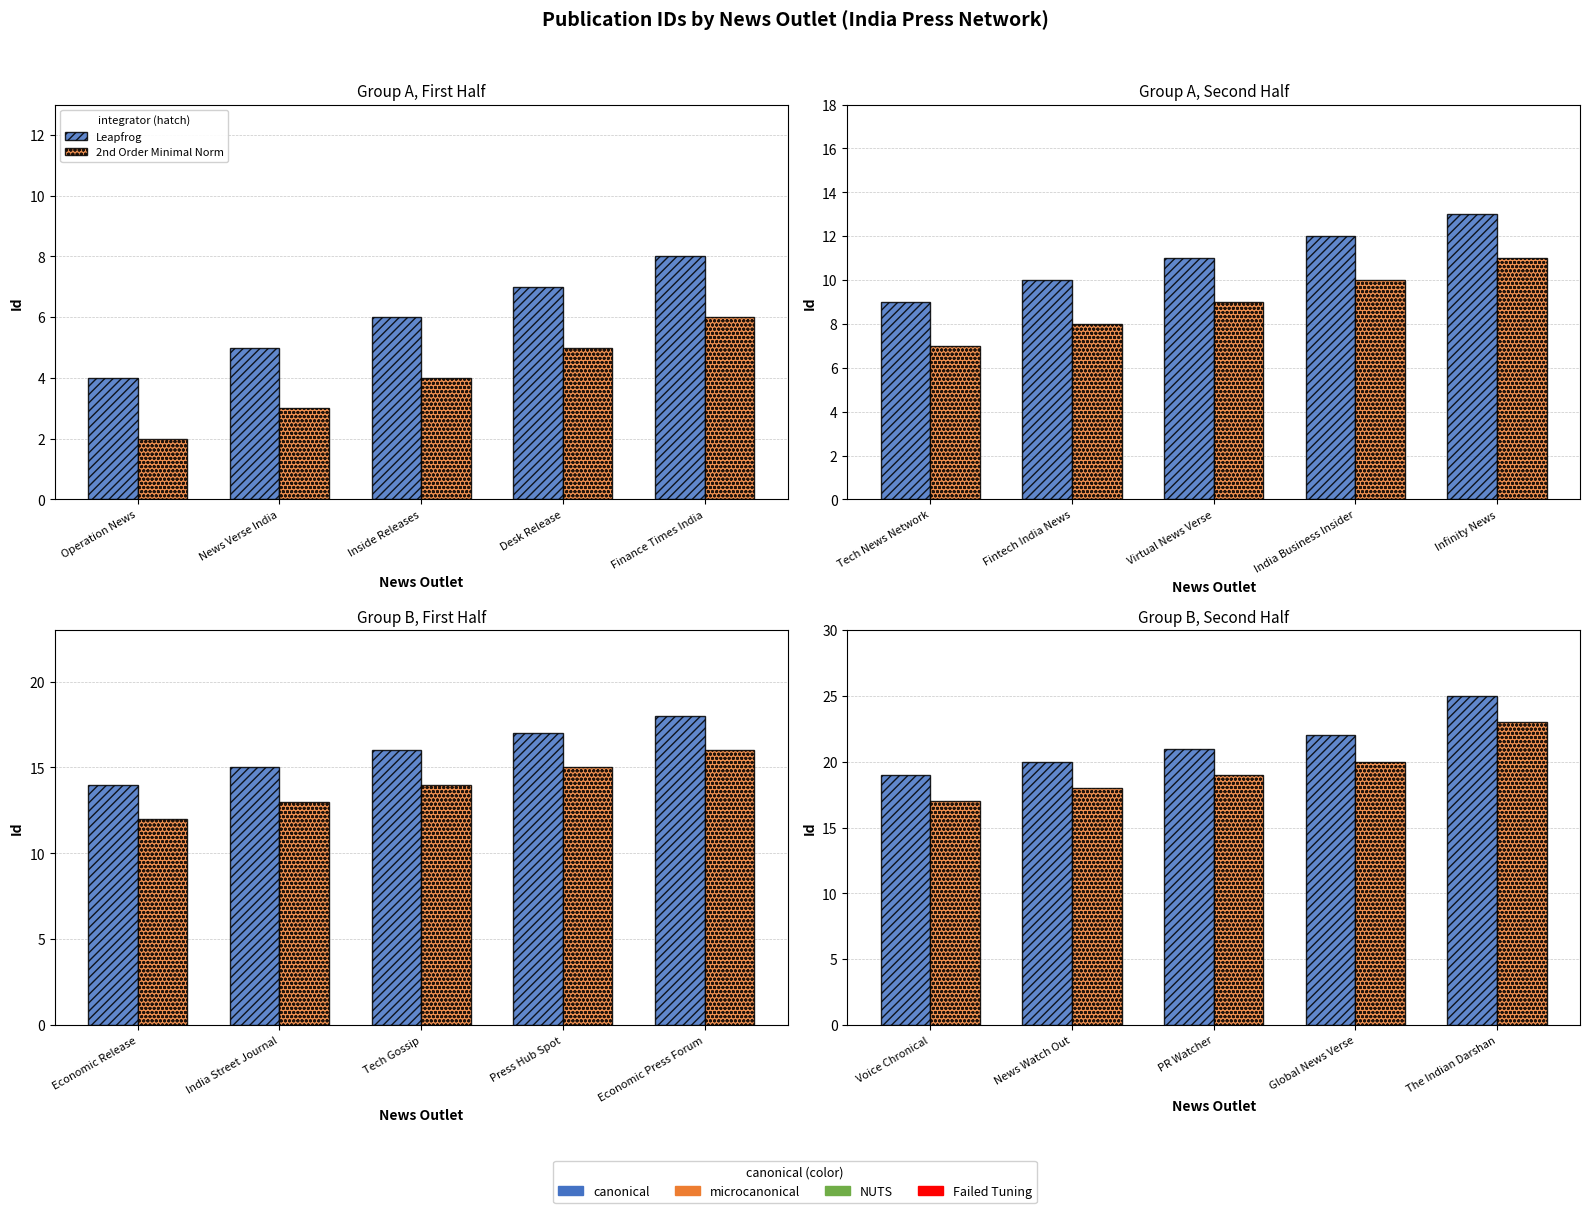

What is the greatest value displayed?

25